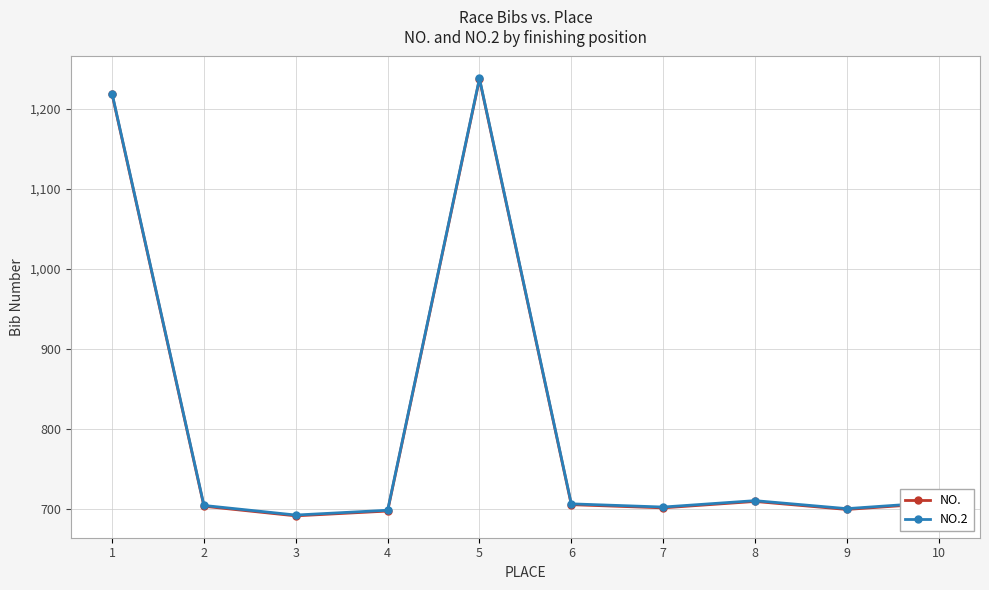

Read the NO.2 value at 10.

708